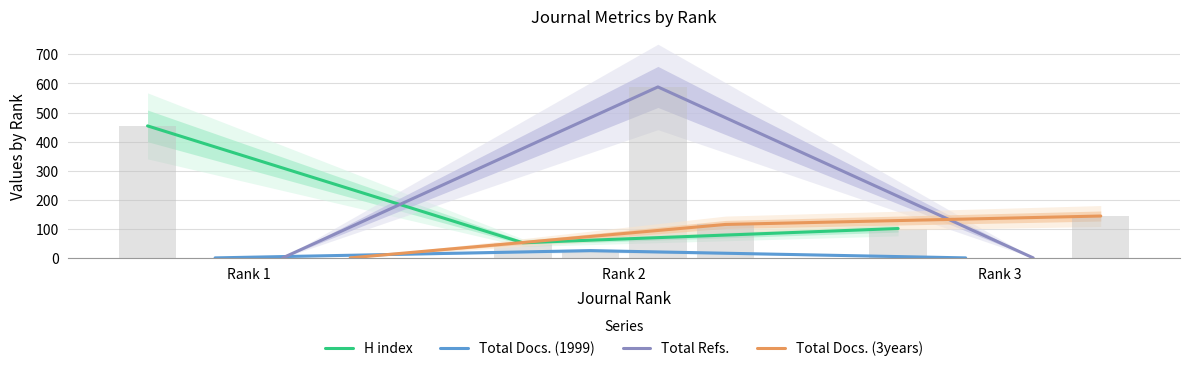

What is the sum of all H index values?

607